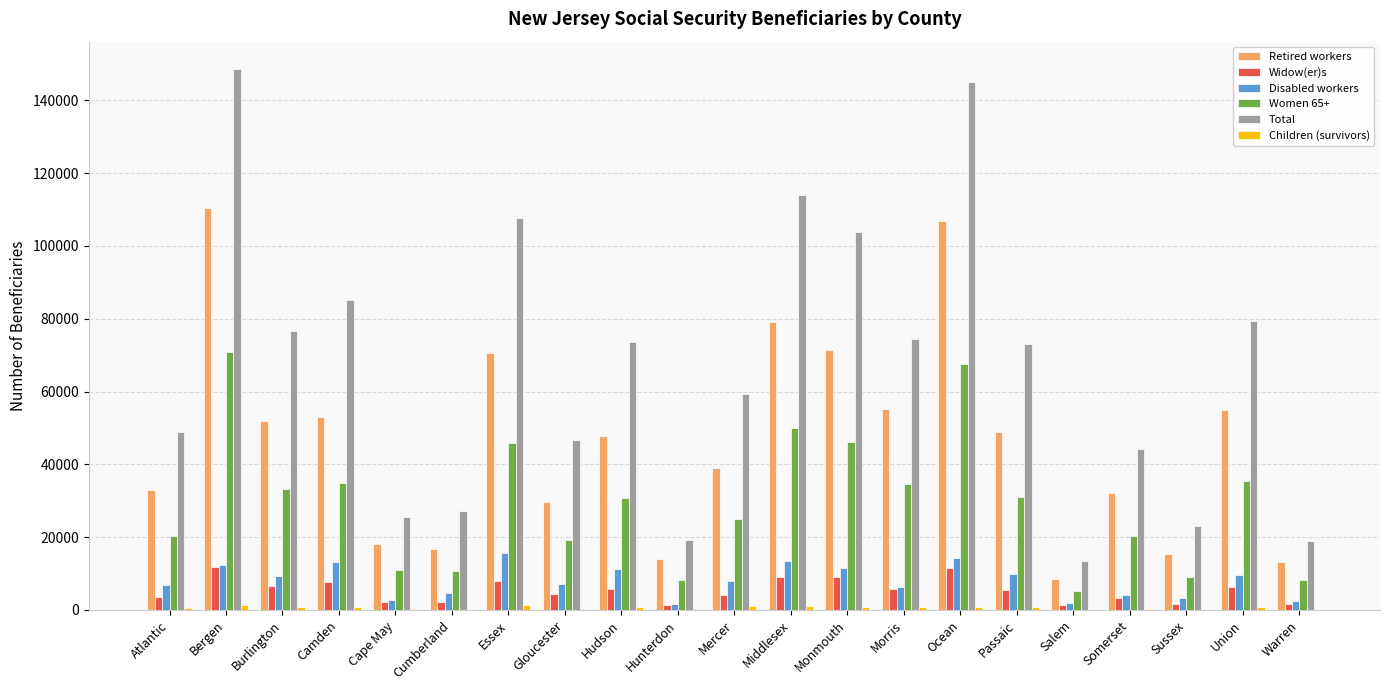

Is it true that Widow(er)s equals 11700 at Bergen?

True